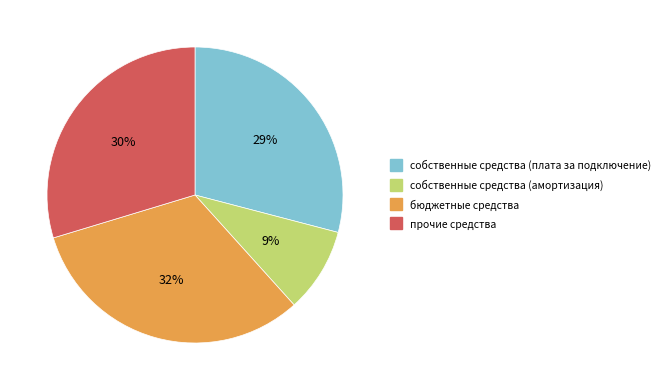

Approximately how many times larger is the value at прочие средства compared to собственные средства (плата за подключение)?

1.0